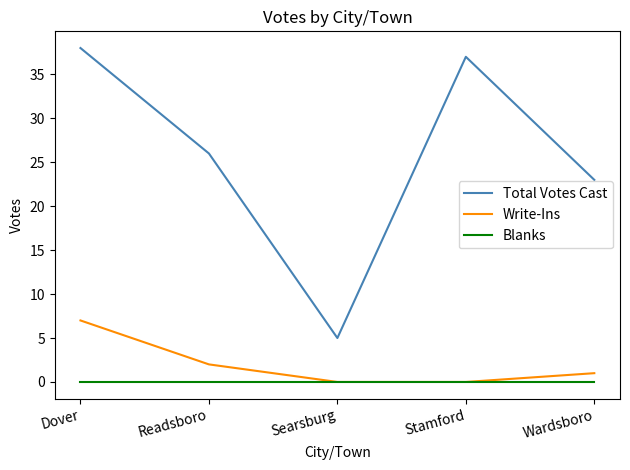

What is the total value across all series at Readsboro?

28